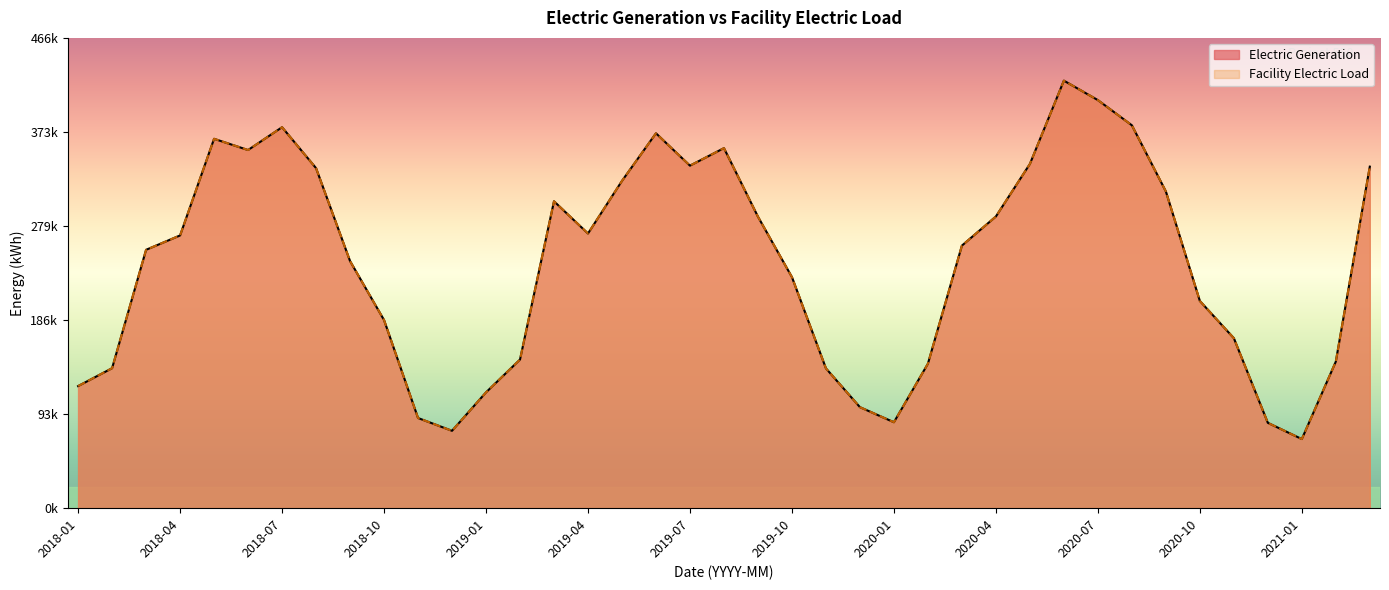

At which category does Facility Electric Load reach its first local peak?

2018-05